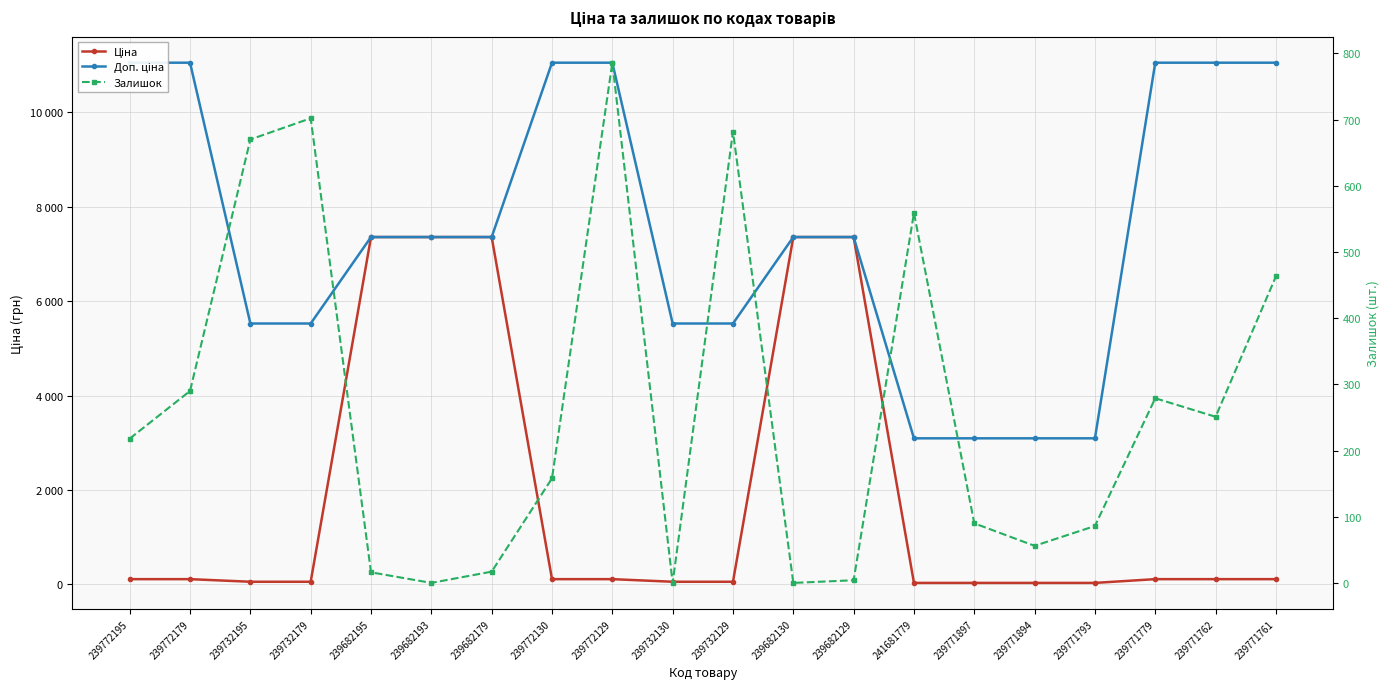

How many data points in Доп. ціна are above 7360?

12